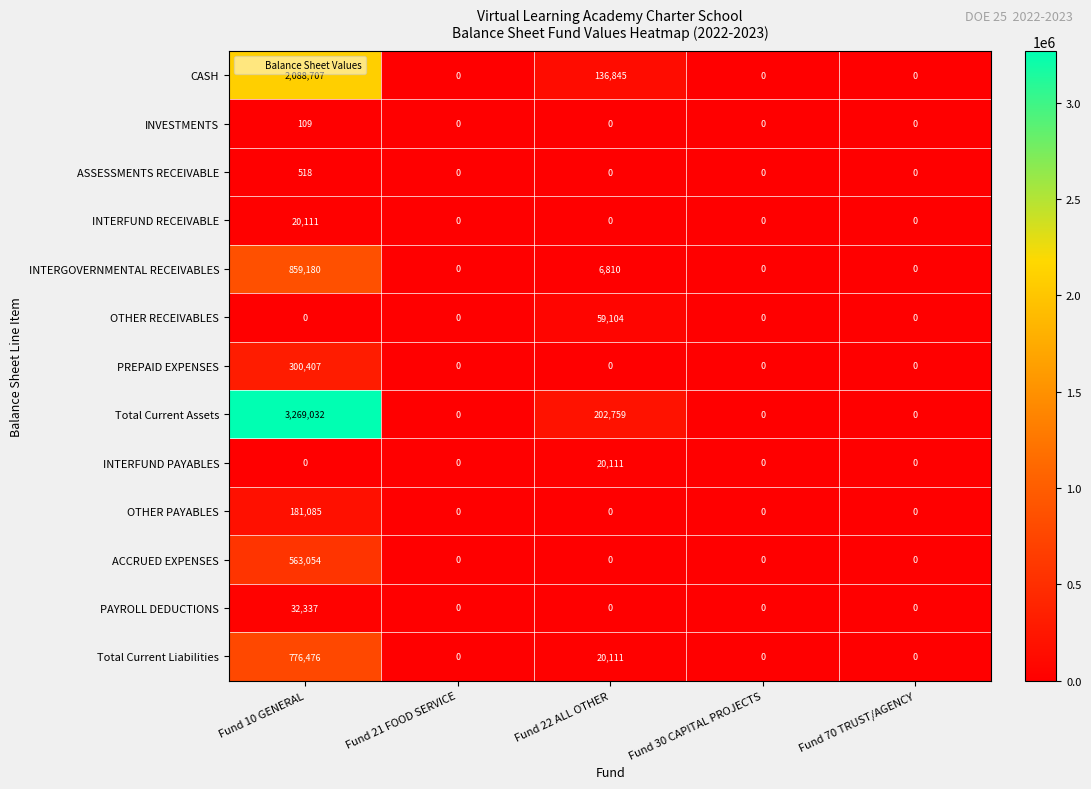

What is the sum of the INTERFUND PAYABLES values at Fund 10 GENERAL and Fund 22 ALL OTHER?

20111